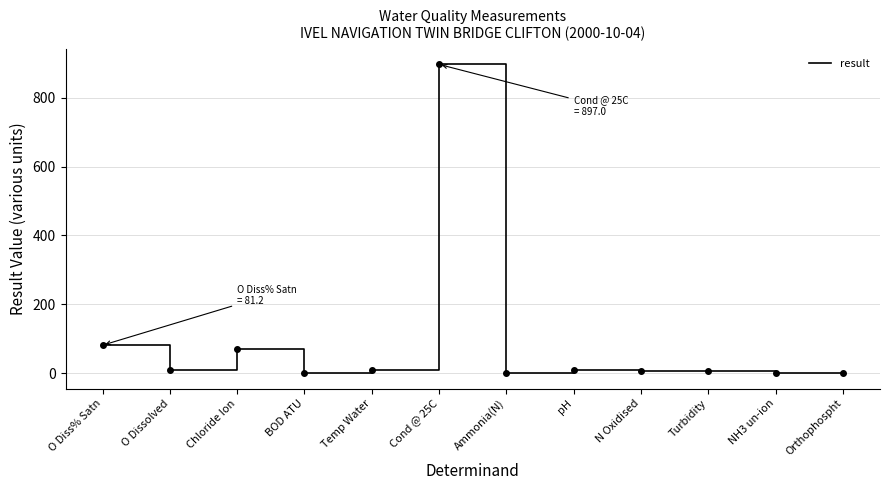

What is the greatest value displayed?

897.0